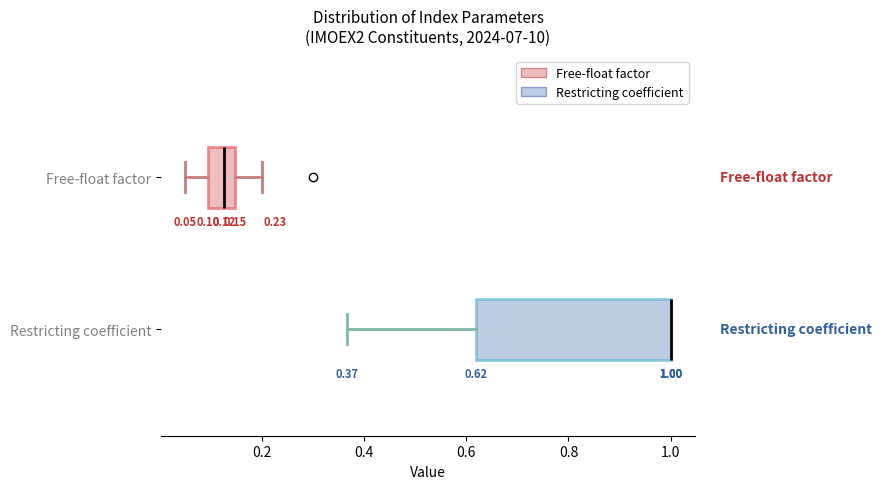

Comparing the boxes themselves (not the whiskers), which one is the widest?

Restricting coefficient